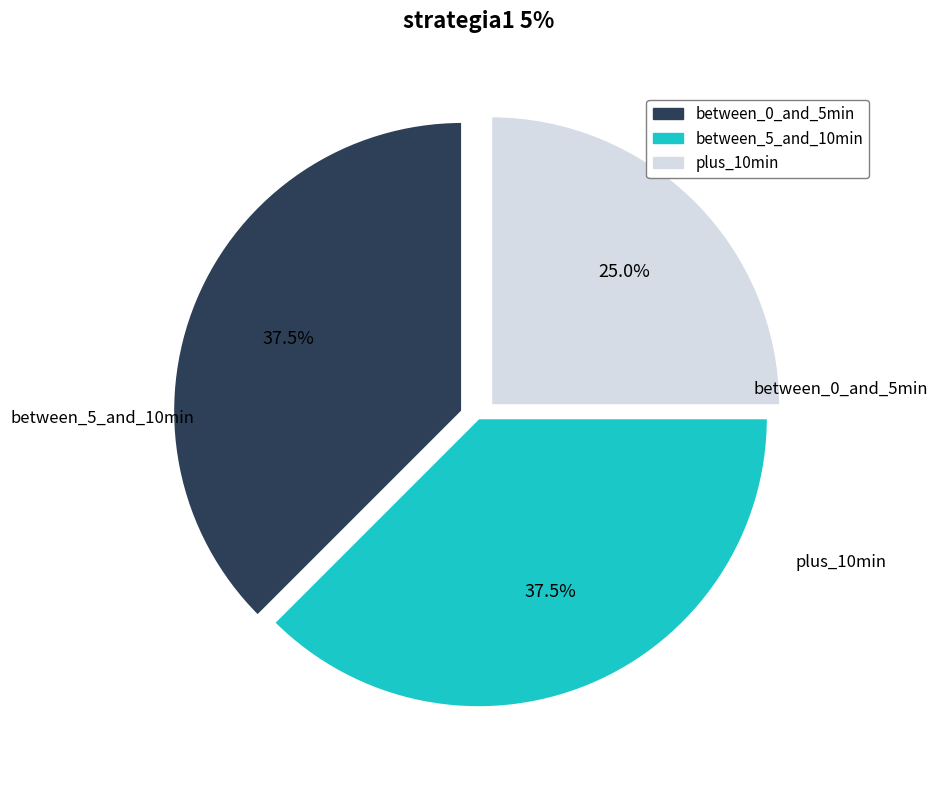

Is there any slice that represents more than half of the pie?

No